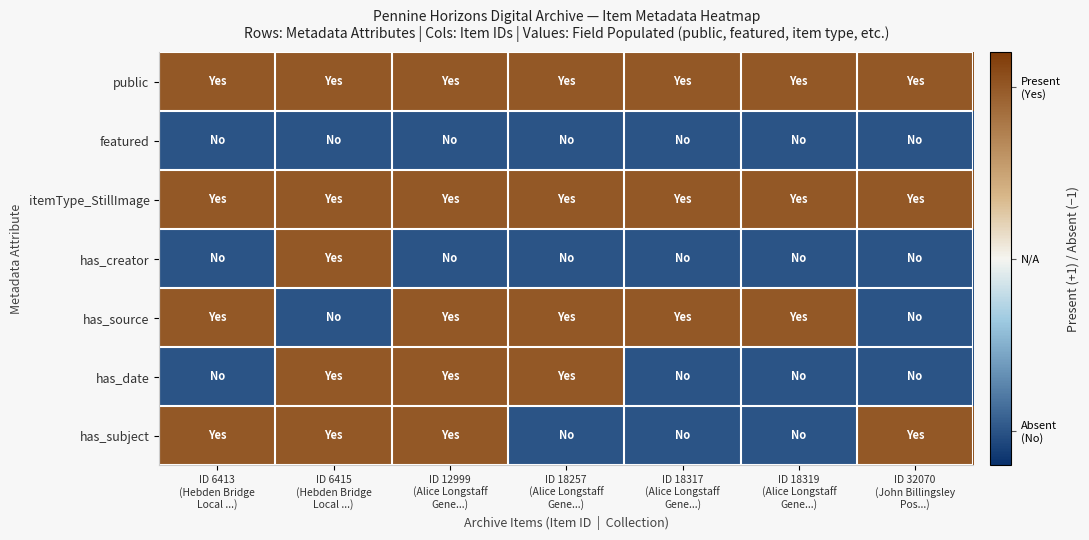

Reading right to left, transcribe all the data shown in this chart.

public: ID 32070
(John Billingsley
Pos...)=1	ID 18319
(Alice Longstaff
Gene...)=1	ID 18317
(Alice Longstaff
Gene...)=1	ID 18257
(Alice Longstaff
Gene...)=1	ID 12999
(Alice Longstaff
Gene...)=1	ID 6415
(Hebden Bridge
Local ...)=1	ID 6413
(Hebden Bridge
Local ...)=1
featured: ID 32070
(John Billingsley
Pos...)=-1	ID 18319
(Alice Longstaff
Gene...)=-1	ID 18317
(Alice Longstaff
Gene...)=-1	ID 18257
(Alice Longstaff
Gene...)=-1	ID 12999
(Alice Longstaff
Gene...)=-1	ID 6415
(Hebden Bridge
Local ...)=-1	ID 6413
(Hebden Bridge
Local ...)=-1
itemType_StillImage: ID 32070
(John Billingsley
Pos...)=1	ID 18319
(Alice Longstaff
Gene...)=1	ID 18317
(Alice Longstaff
Gene...)=1	ID 18257
(Alice Longstaff
Gene...)=1	ID 12999
(Alice Longstaff
Gene...)=1	ID 6415
(Hebden Bridge
Local ...)=1	ID 6413
(Hebden Bridge
Local ...)=1
has_creator: ID 32070
(John Billingsley
Pos...)=-1	ID 18319
(Alice Longstaff
Gene...)=-1	ID 18317
(Alice Longstaff
Gene...)=-1	ID 18257
(Alice Longstaff
Gene...)=-1	ID 12999
(Alice Longstaff
Gene...)=-1	ID 6415
(Hebden Bridge
Local ...)=1	ID 6413
(Hebden Bridge
Local ...)=-1
has_source: ID 32070
(John Billingsley
Pos...)=-1	ID 18319
(Alice Longstaff
Gene...)=1	ID 18317
(Alice Longstaff
Gene...)=1	ID 18257
(Alice Longstaff
Gene...)=1	ID 12999
(Alice Longstaff
Gene...)=1	ID 6415
(Hebden Bridge
Local ...)=-1	ID 6413
(Hebden Bridge
Local ...)=1
has_date: ID 32070
(John Billingsley
Pos...)=-1	ID 18319
(Alice Longstaff
Gene...)=-1	ID 18317
(Alice Longstaff
Gene...)=-1	ID 18257
(Alice Longstaff
Gene...)=1	ID 12999
(Alice Longstaff
Gene...)=1	ID 6415
(Hebden Bridge
Local ...)=1	ID 6413
(Hebden Bridge
Local ...)=-1
has_subject: ID 32070
(John Billingsley
Pos...)=1	ID 18319
(Alice Longstaff
Gene...)=-1	ID 18317
(Alice Longstaff
Gene...)=-1	ID 18257
(Alice Longstaff
Gene...)=-1	ID 12999
(Alice Longstaff
Gene...)=1	ID 6415
(Hebden Bridge
Local ...)=1	ID 6413
(Hebden Bridge
Local ...)=1